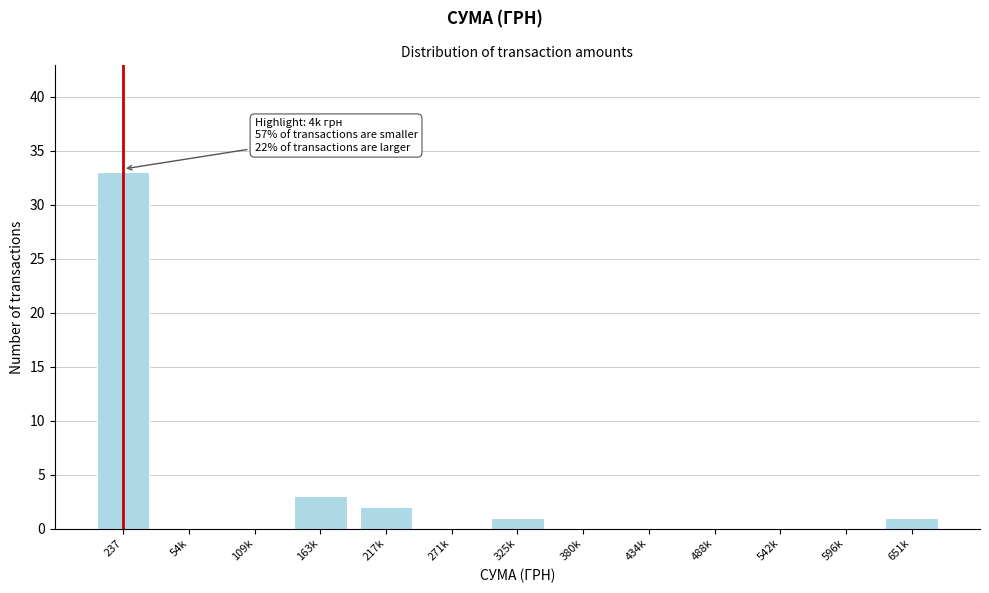

Reading right to left, list all the values displayed in this chart.

651k=1	596k=0	542k=0	488k=0	434k=0	380k=0	325k=1	271k=0	217k=2	163k=3	109k=0	54k=0	237=33